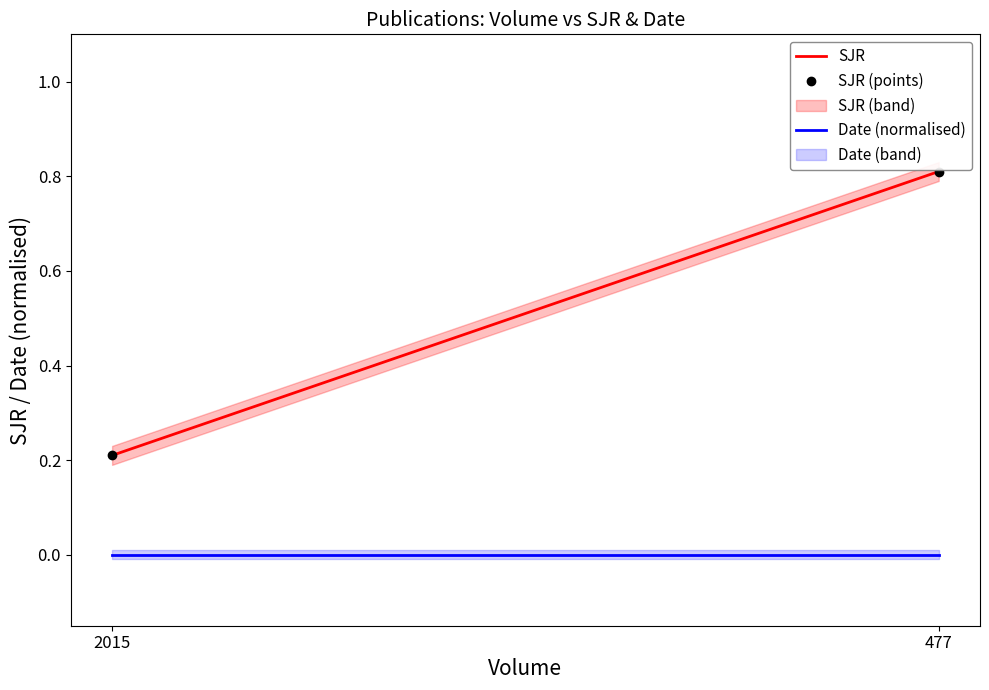

What is the total value across all series at 477?

1.6